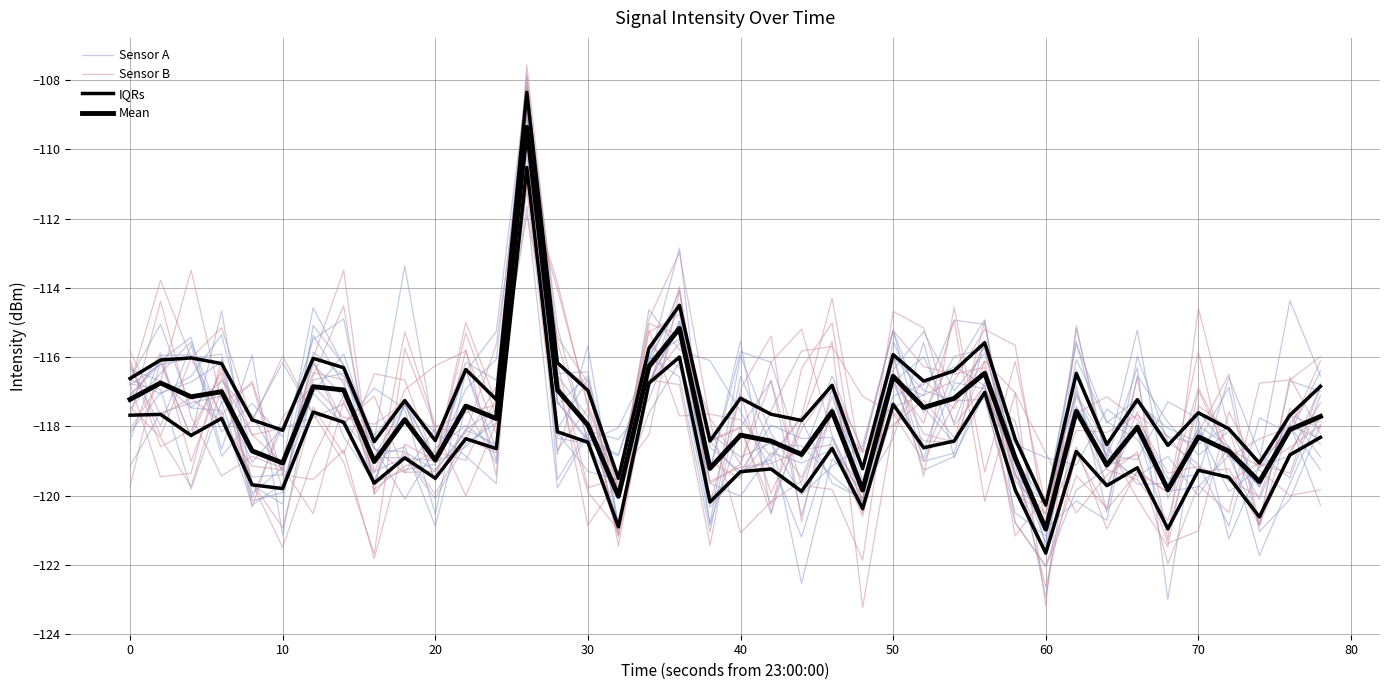

After their last crossing, which series has the higher values: Sensor B or IQRs?

Sensor B